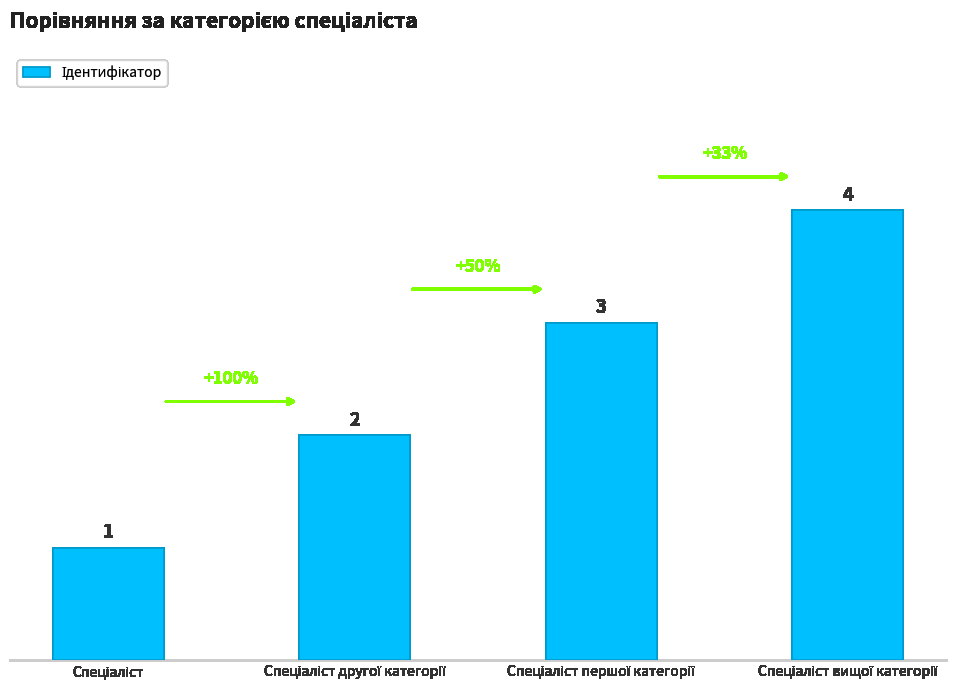

What is the value of the 3rd bar from the left?

3